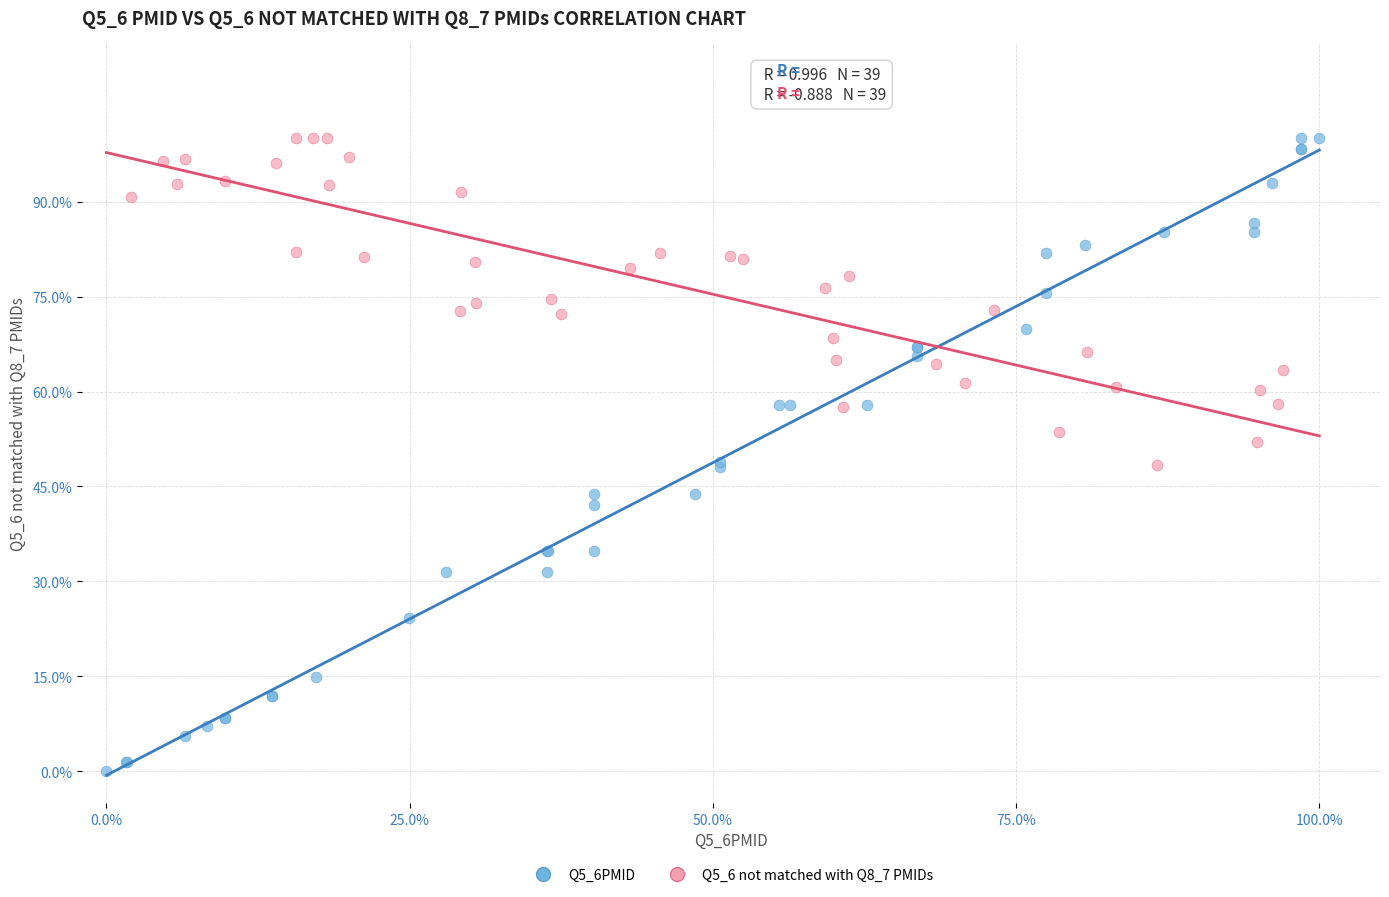

What are all the series names shown in the legend?

Q5_6PMID, Q5_6 not matched with Q8_7 PMIDs